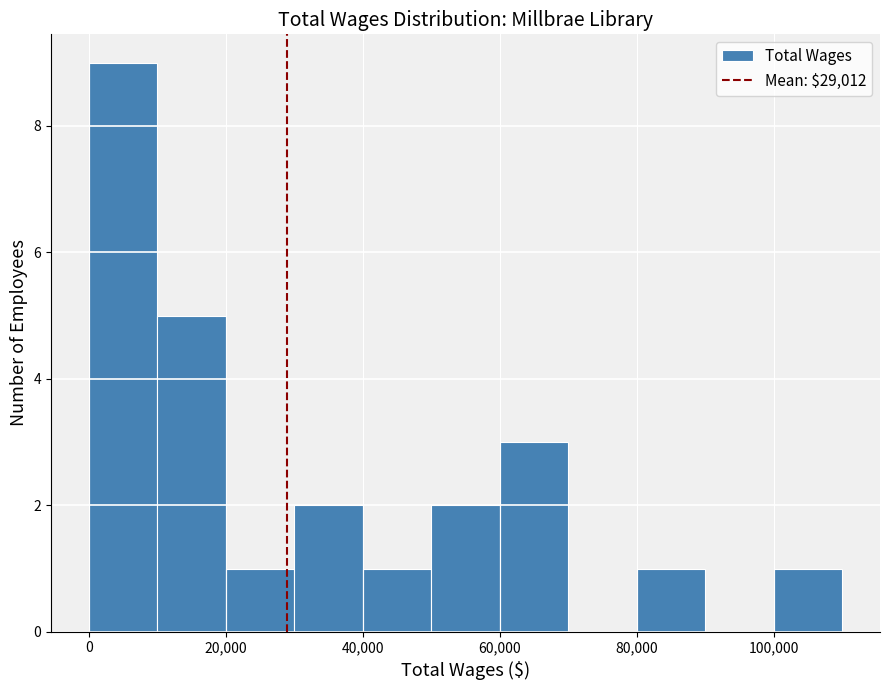

Which range on the x-axis has the tallest bar?

0 to 10000